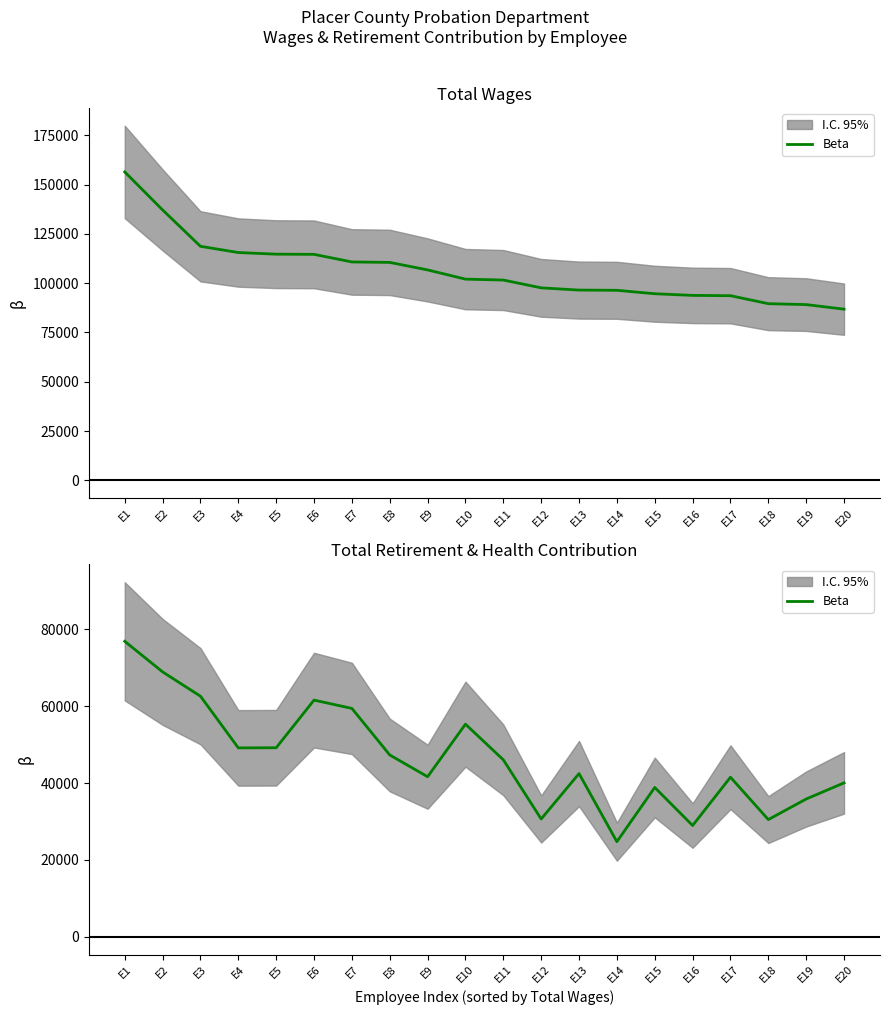

Which has a higher value, E13 or E17?

E13